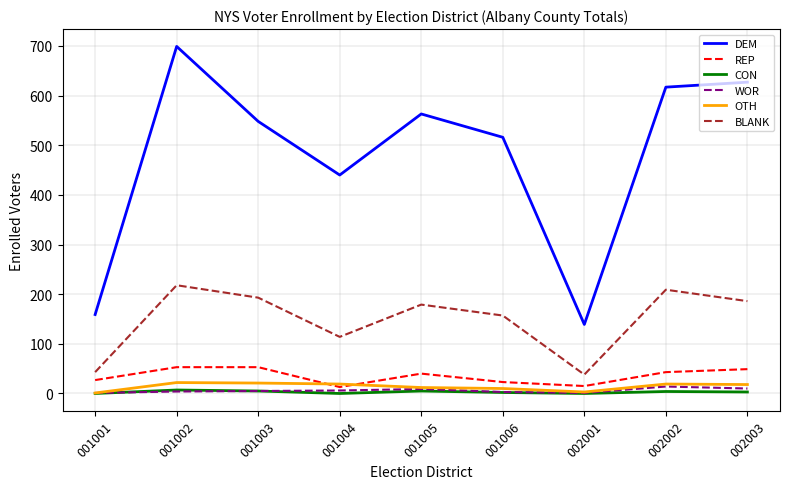

List the series in order of their peak value, highest first.

DEM, BLANK, REP, OTH, WOR, CON